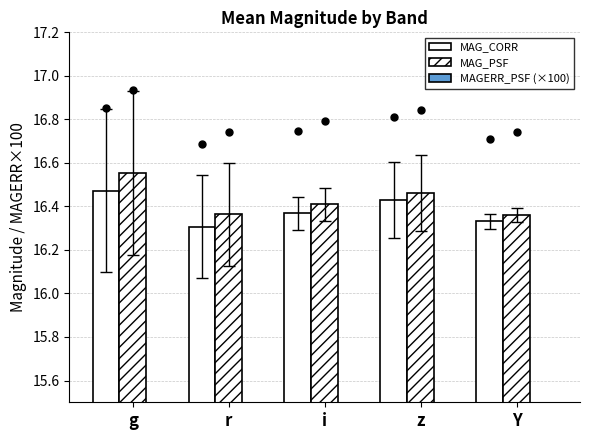

Where is MAG_CORR nearest to the value 16?

r